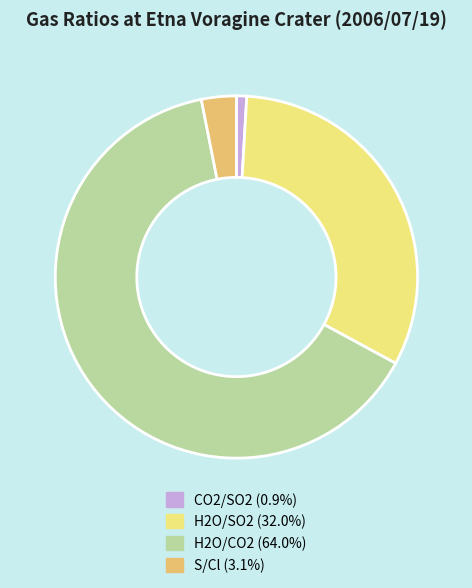

Rank the categories by value from highest to lowest.

H2O/CO2, H2O/SO2, S/Cl, CO2/SO2